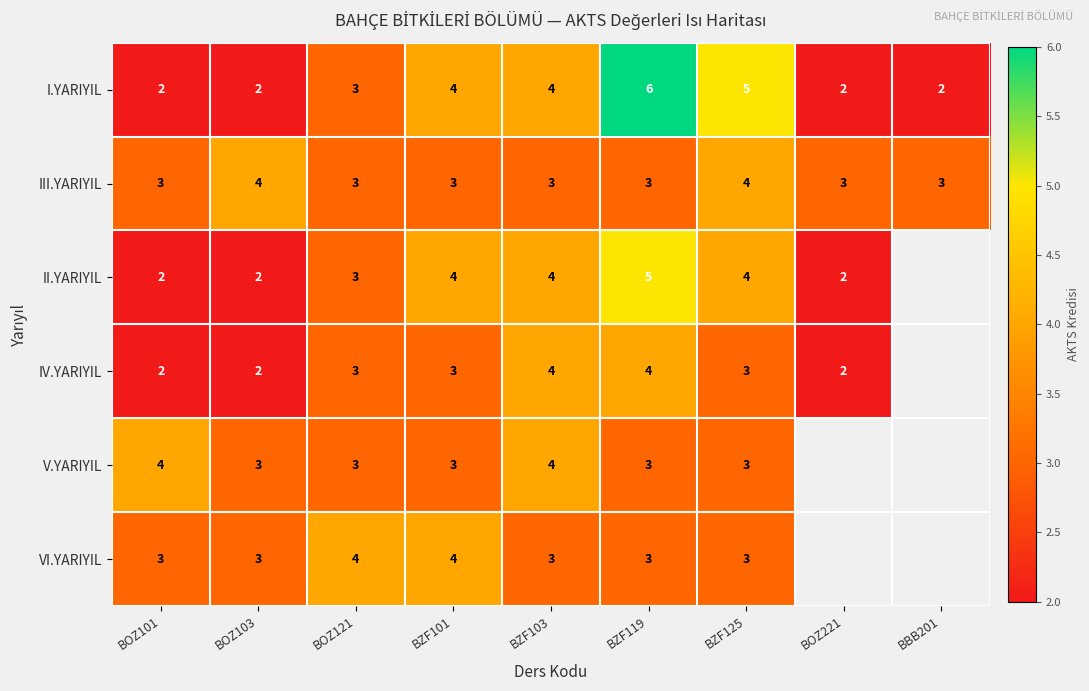

Count the number of categories in the chart.

9